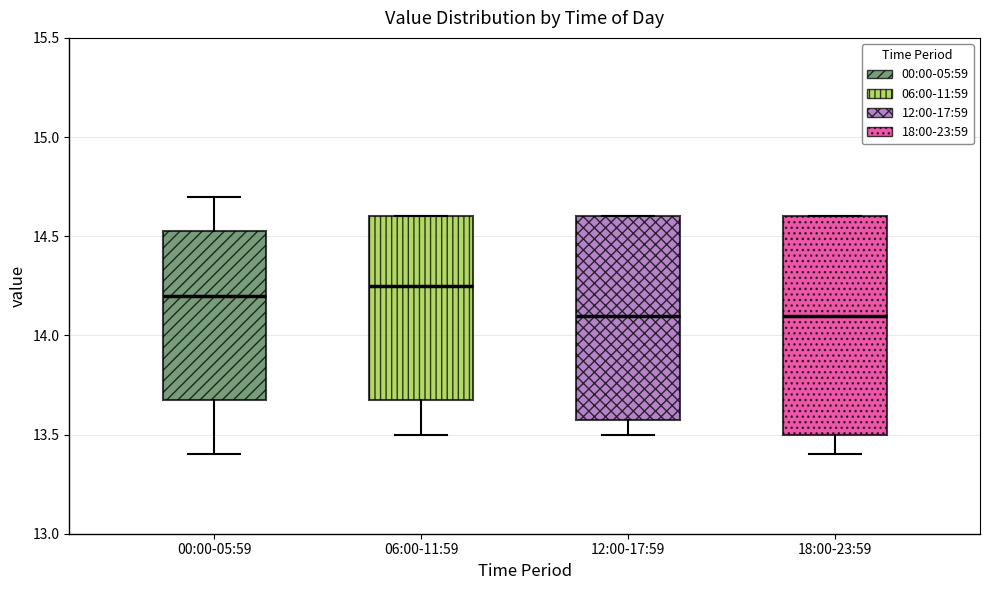

Which box is the tallest, from its lower edge to its upper edge?

18:00-23:59